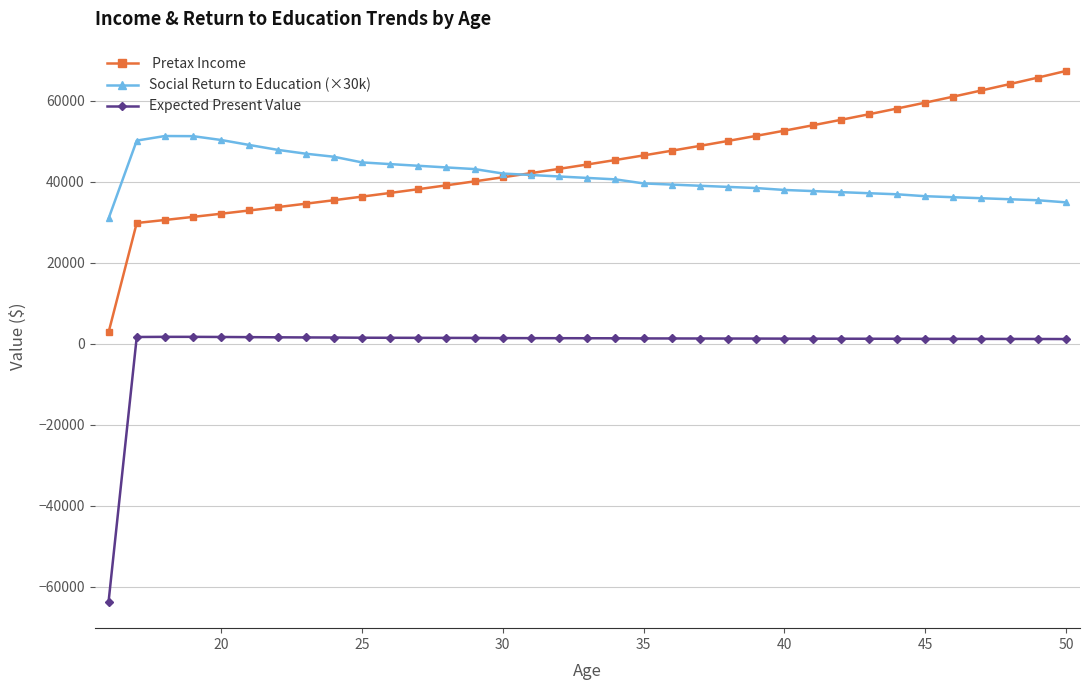

What is the smallest value displayed?

-63715.1